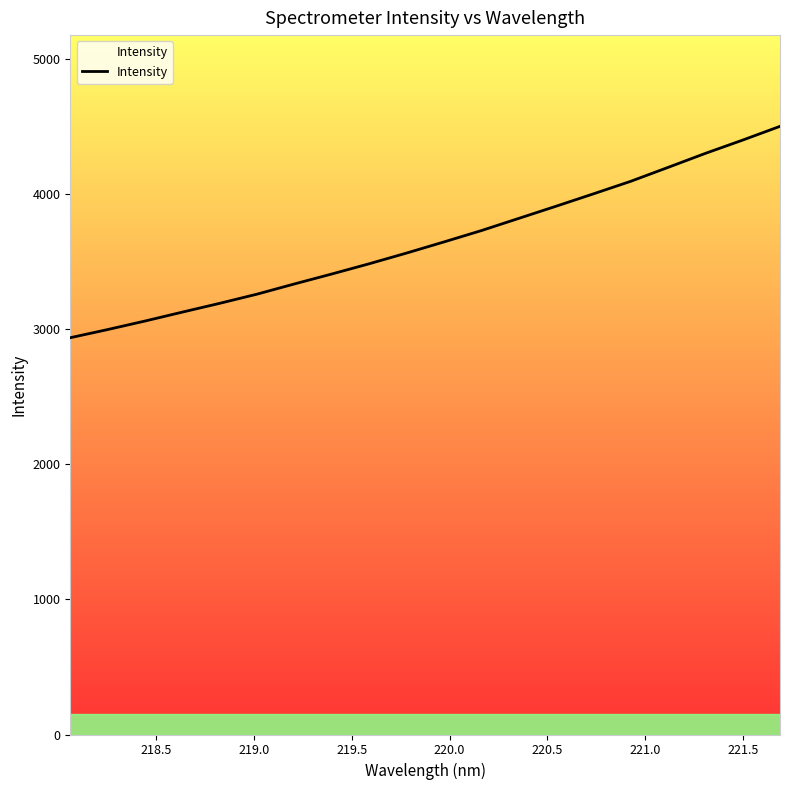

What is the greatest value displayed?

4501.1